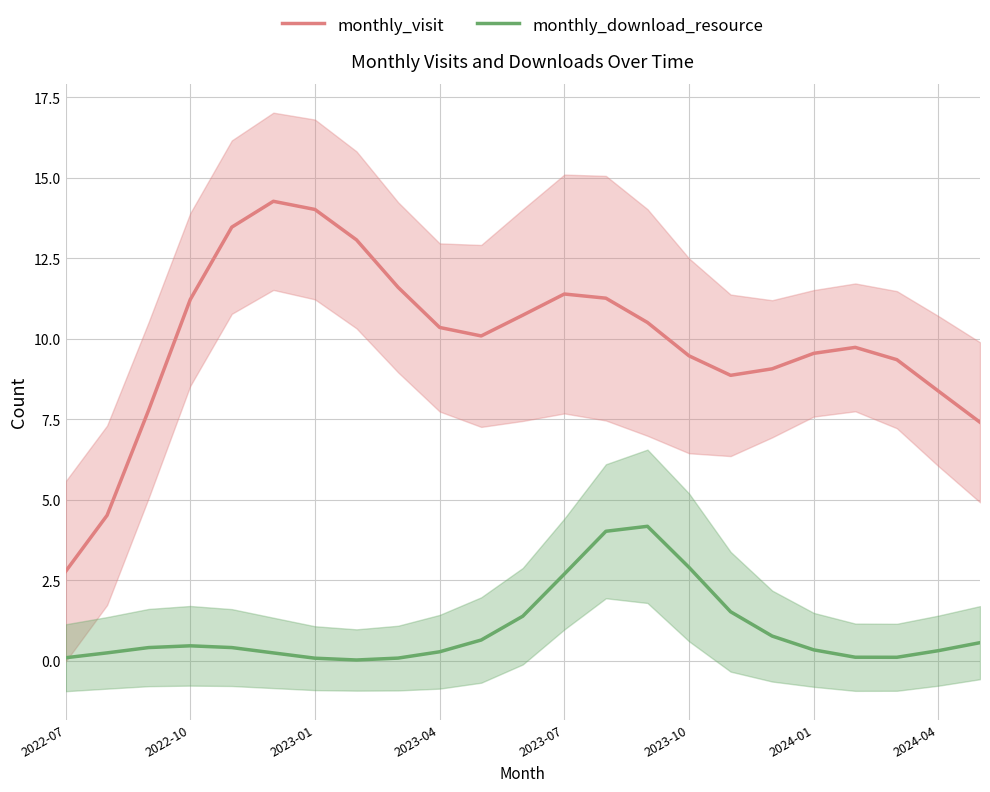

Reading left to right, what are all the values shown in this chart?

monthly_visit: 2.8	4.5	7.8	11.2	13.5	14.3	14.0	13.1	11.6	10.4	10.1	10.7	11.4	11.3	10.5	9.5	8.9	9.1	9.6	9.7	9.4	8.4	7.4
monthly_download_resource: 0.1	0.3	0.4	0.5	0.4	0.2	0.1	0.0	0.1	0.3	0.6	1.4	2.7	4.0	4.2	2.9	1.5	0.8	0.3	0.1	0.1	0.3	0.6